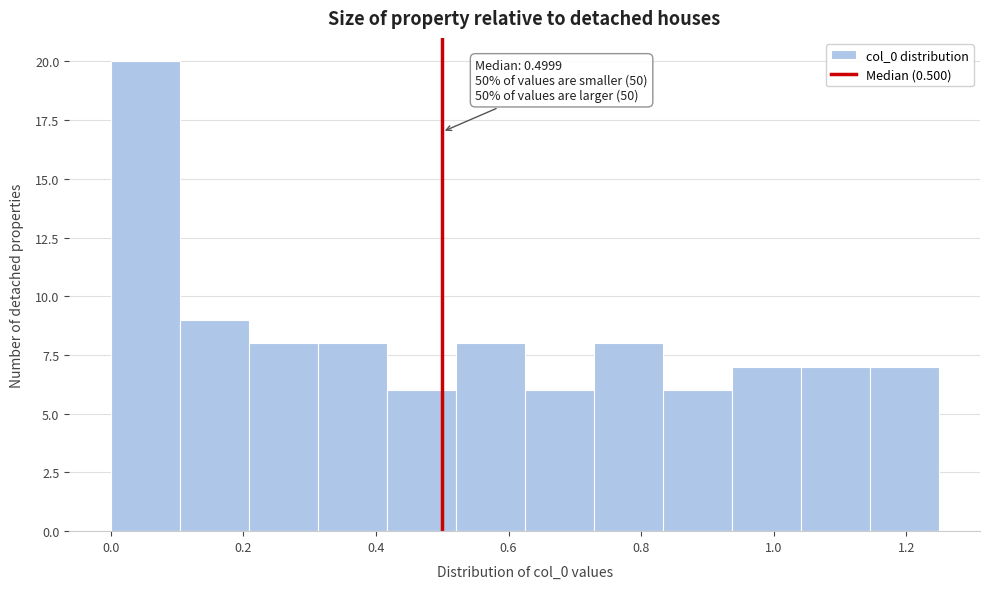

Over which range of the x-axis is the bar tallest?

0.00 to 0.10